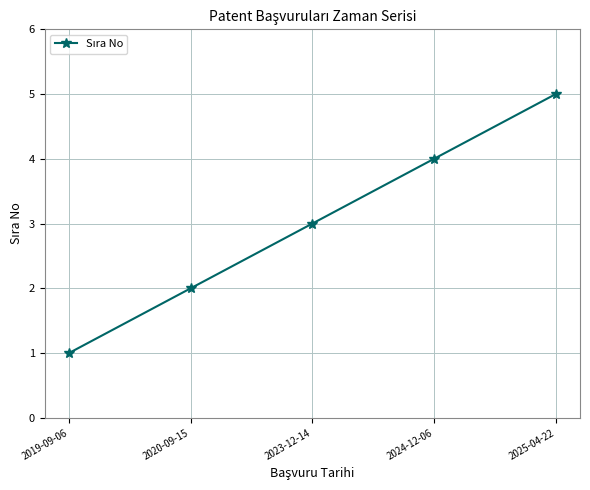

True or false: there are more than 0 points higher than both neighbors.

False